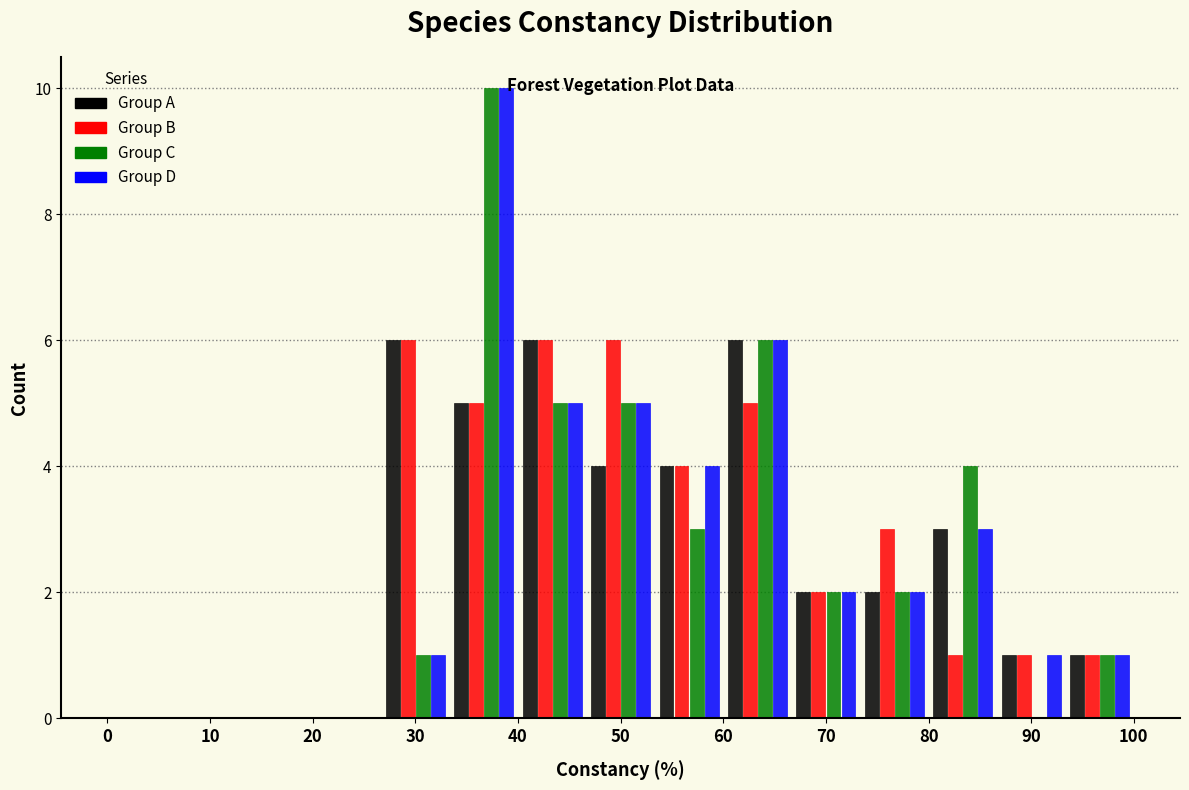

Reading left to right, transcribe this chart: for each range on the x-axis, give the height of each series' bar. Neither the bar edges nor the heights are printed on the chart, so give them approximately, as read against the axes.

0 to 7: Group A=0	Group B=0	Group C=0	Group D=0
7 to 13: Group A=0	Group B=0	Group C=0	Group D=0
13 to 20: Group A=0	Group B=0	Group C=0	Group D=0
20 to 27: Group A=0	Group B=0	Group C=0	Group D=0
27 to 33: Group A=6	Group B=6	Group C=1	Group D=1
33 to 40: Group A=5	Group B=5	Group C=10	Group D=10
40 to 47: Group A=6	Group B=6	Group C=5	Group D=5
47 to 53: Group A=4	Group B=6	Group C=5	Group D=5
53 to 60: Group A=4	Group B=4	Group C=3	Group D=4
60 to 67: Group A=6	Group B=5	Group C=6	Group D=6
67 to 73: Group A=2	Group B=2	Group C=2	Group D=2
73 to 80: Group A=2	Group B=3	Group C=2	Group D=2
80 to 87: Group A=3	Group B=1	Group C=4	Group D=3
87 to 93: Group A=1	Group B=1	Group C=0	Group D=1
93 to 100: Group A=1	Group B=1	Group C=1	Group D=1